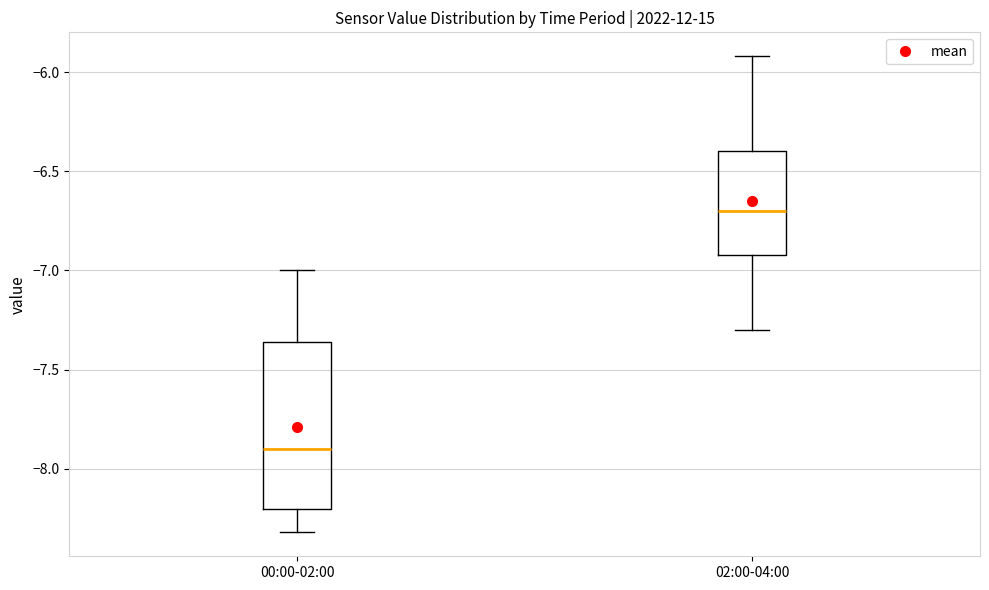

Which box is the tallest, from its lower edge to its upper edge?

00:00-02:00